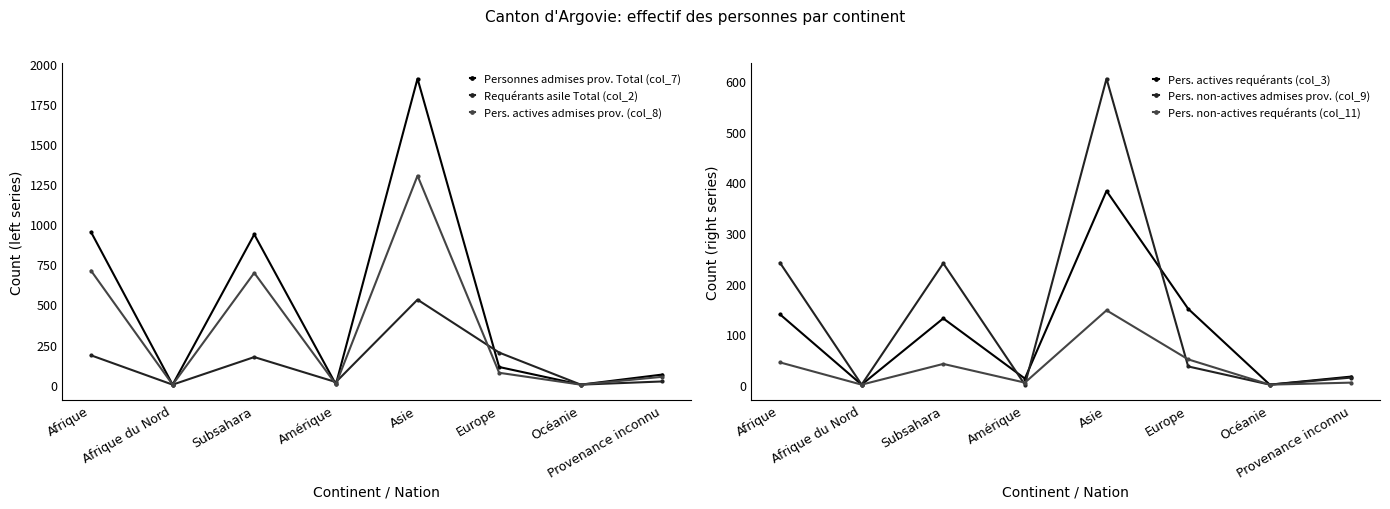

What is the difference between the Requérants asile Total (col_2) values at Europe and Océanie?

200